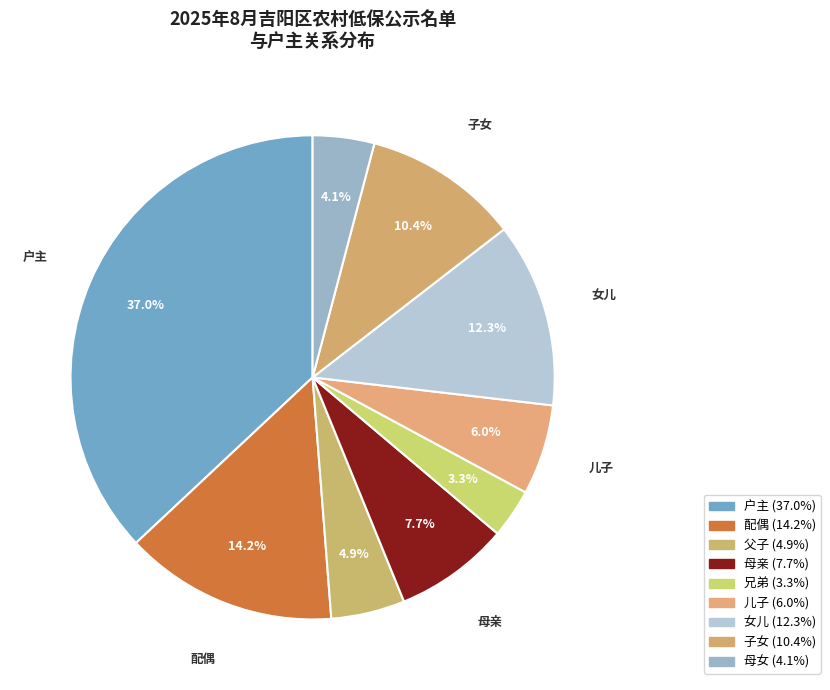

Count the number of slices in the pie.

9